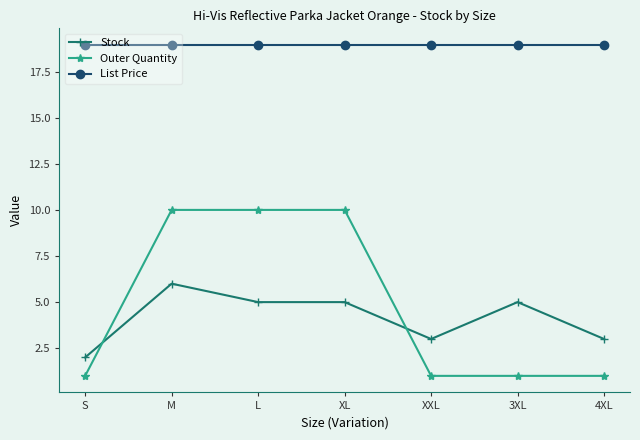

True or false: List Price and Outer Quantity cross at least once.

False